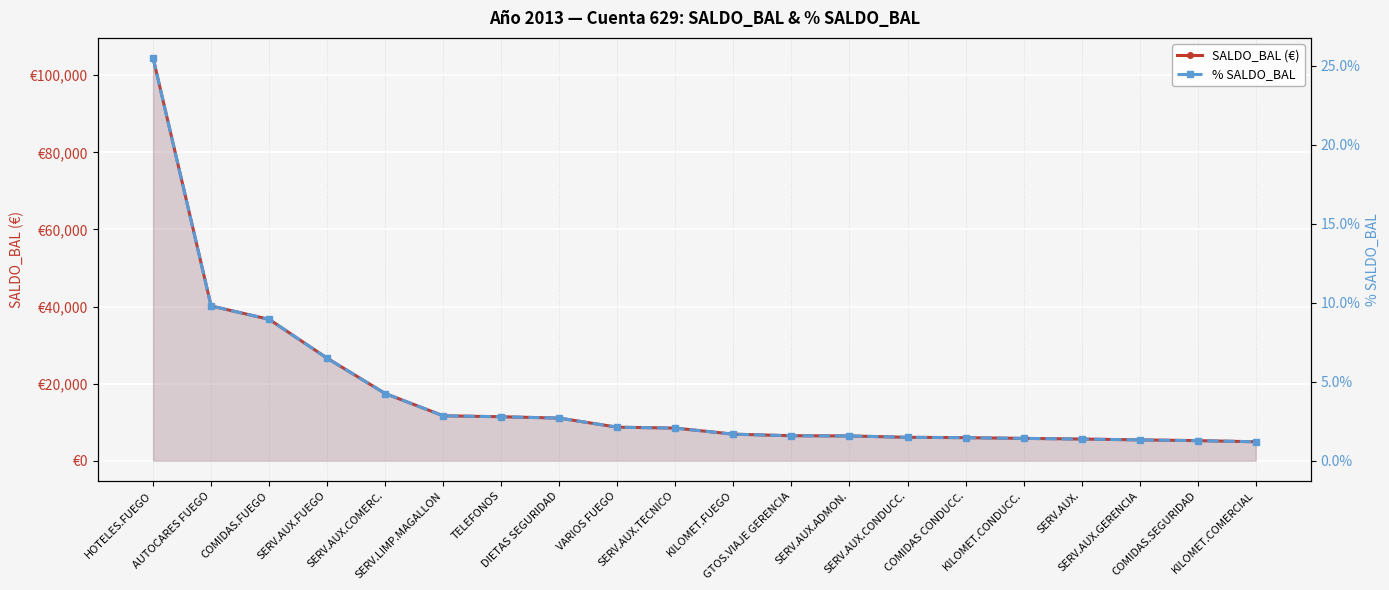

Which category has the lowest value in the % SALDO_BAL series?

KILOMET.COMERCIAL